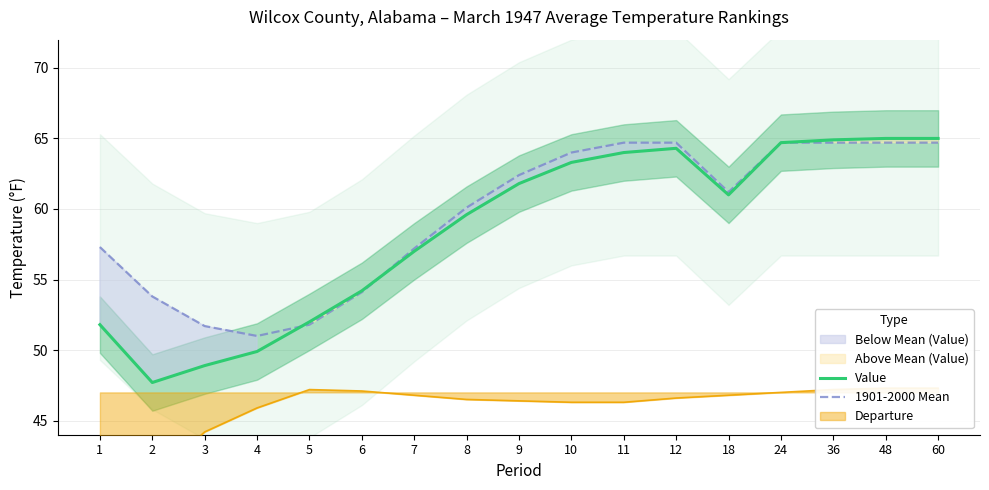

How many data points in 1901-2000 Mean are less than 61?

8